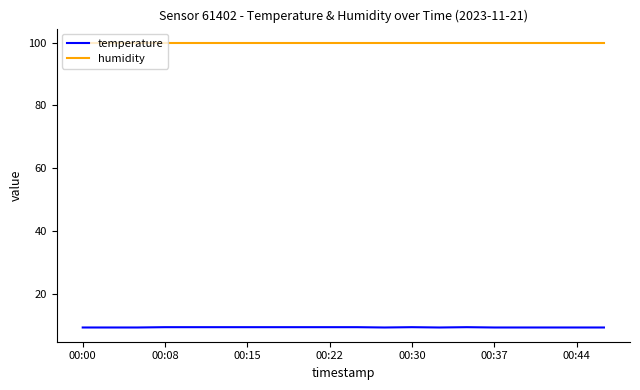

At how many categories does at least one series exceed 34?

20